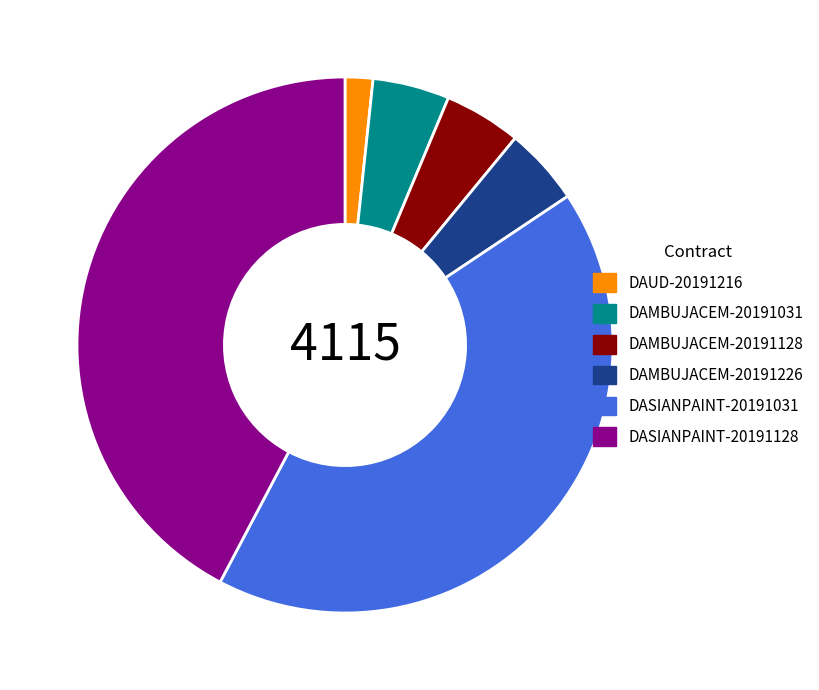

Is DAMBUJACEM-20191031 the majority of the pie?

No